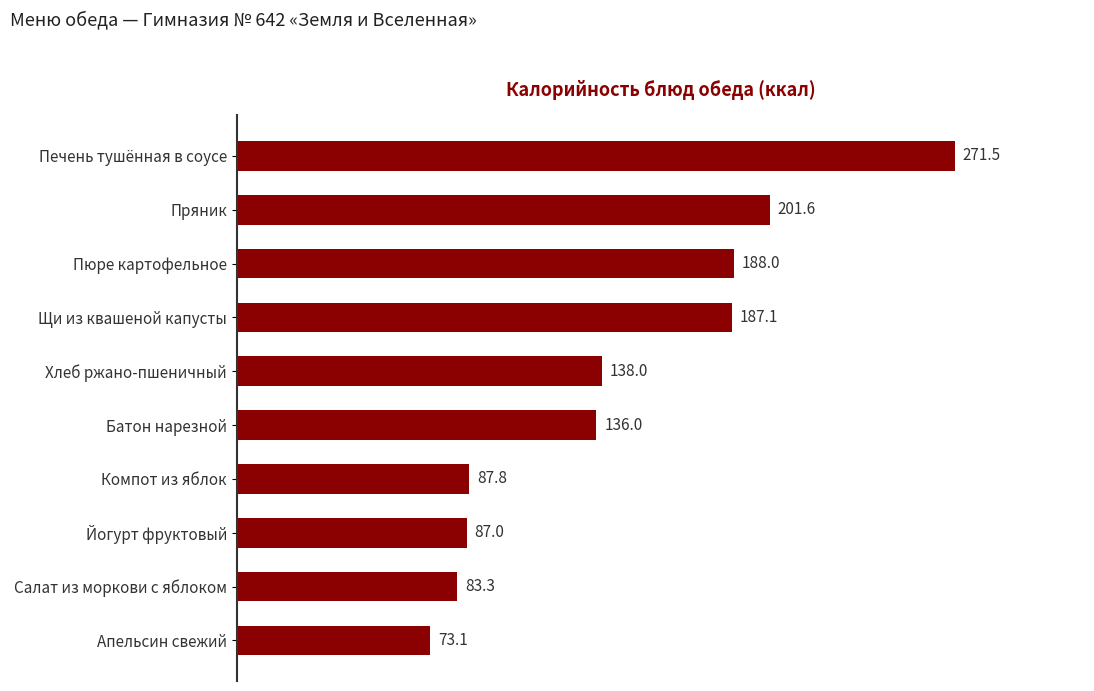

Is it true that the value at Хлеб ржано-пшеничный is 138.0?

True